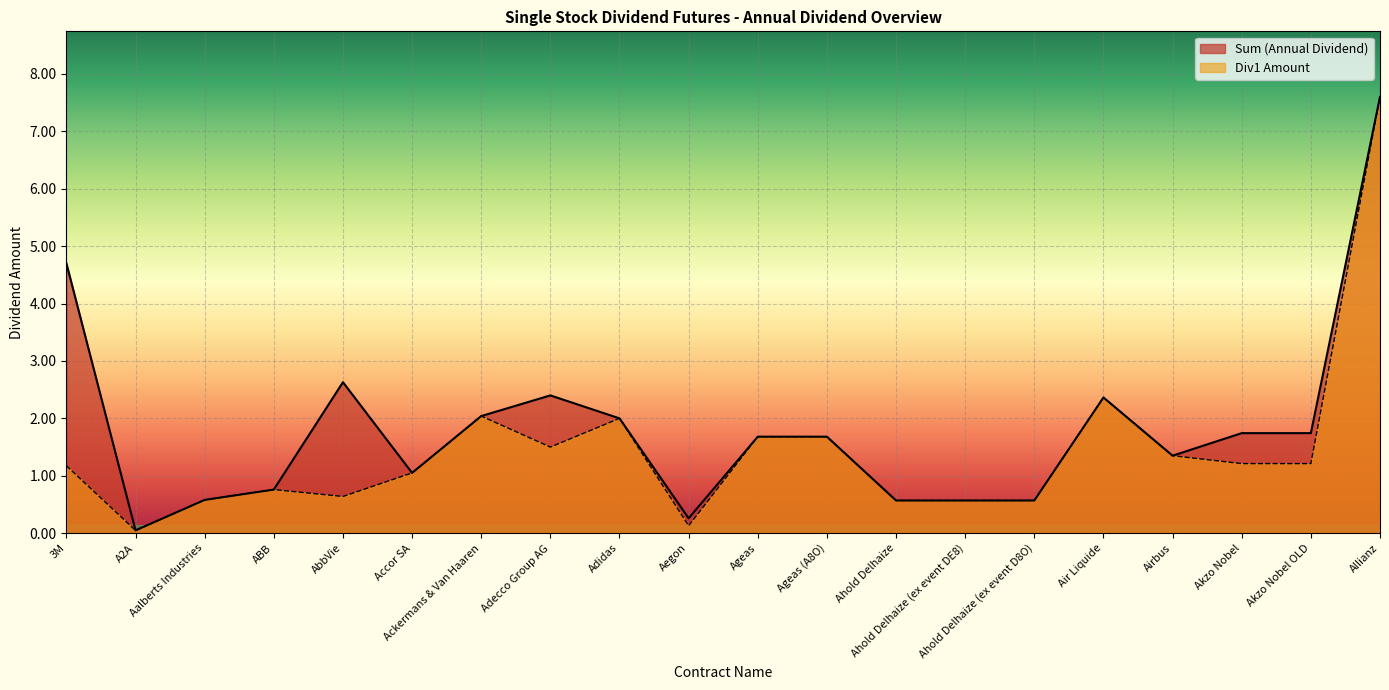

What is the difference between the second highest and second lowest values in the Div1 Amount series?

2.2